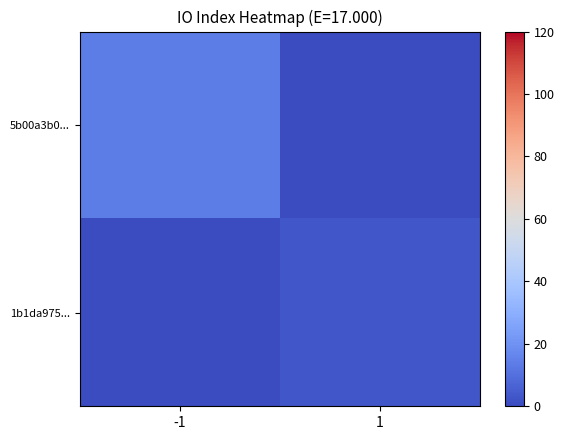

Between -1 and 1, which is larger?

-1